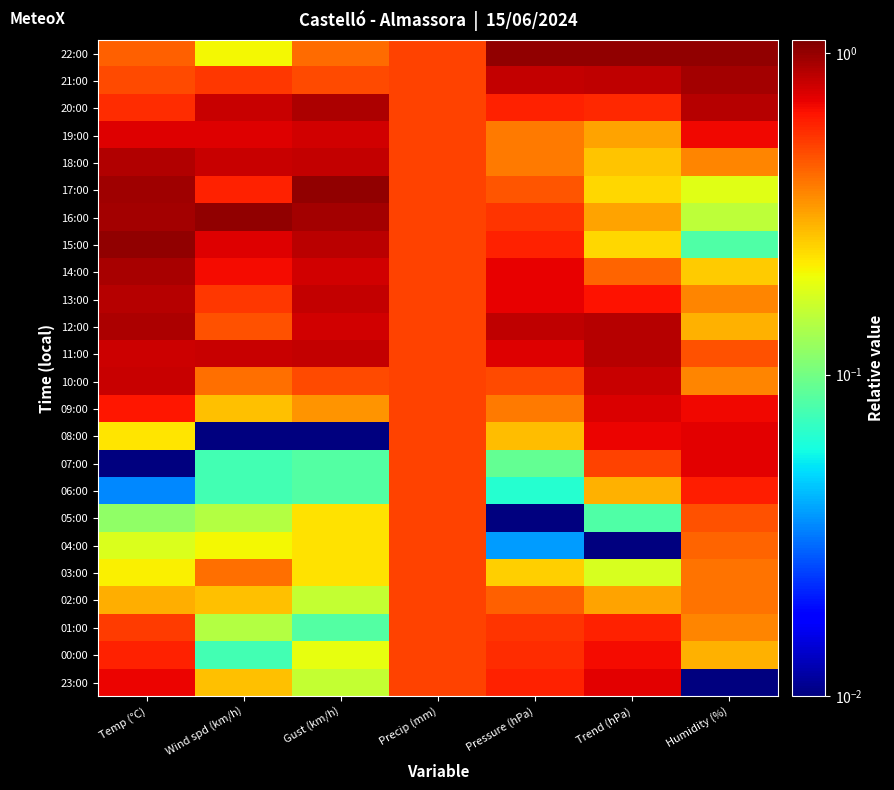

What is the greatest value displayed?

1.0